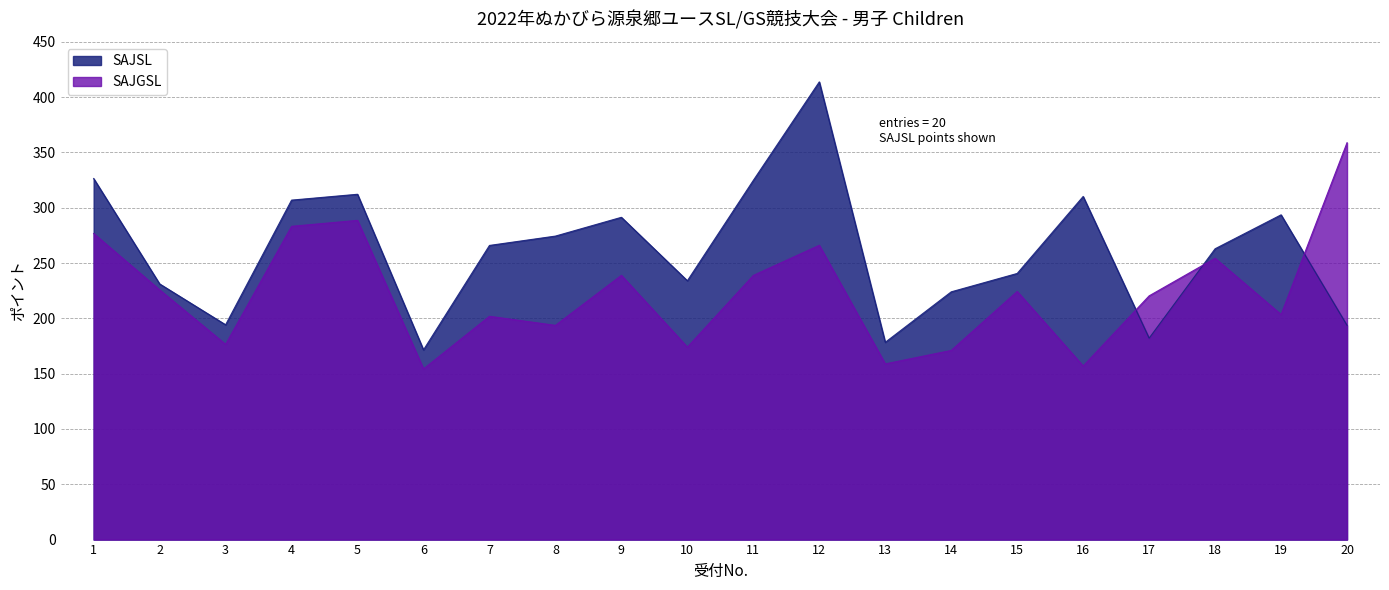

Where does the SAJSL series first go above 265?

1